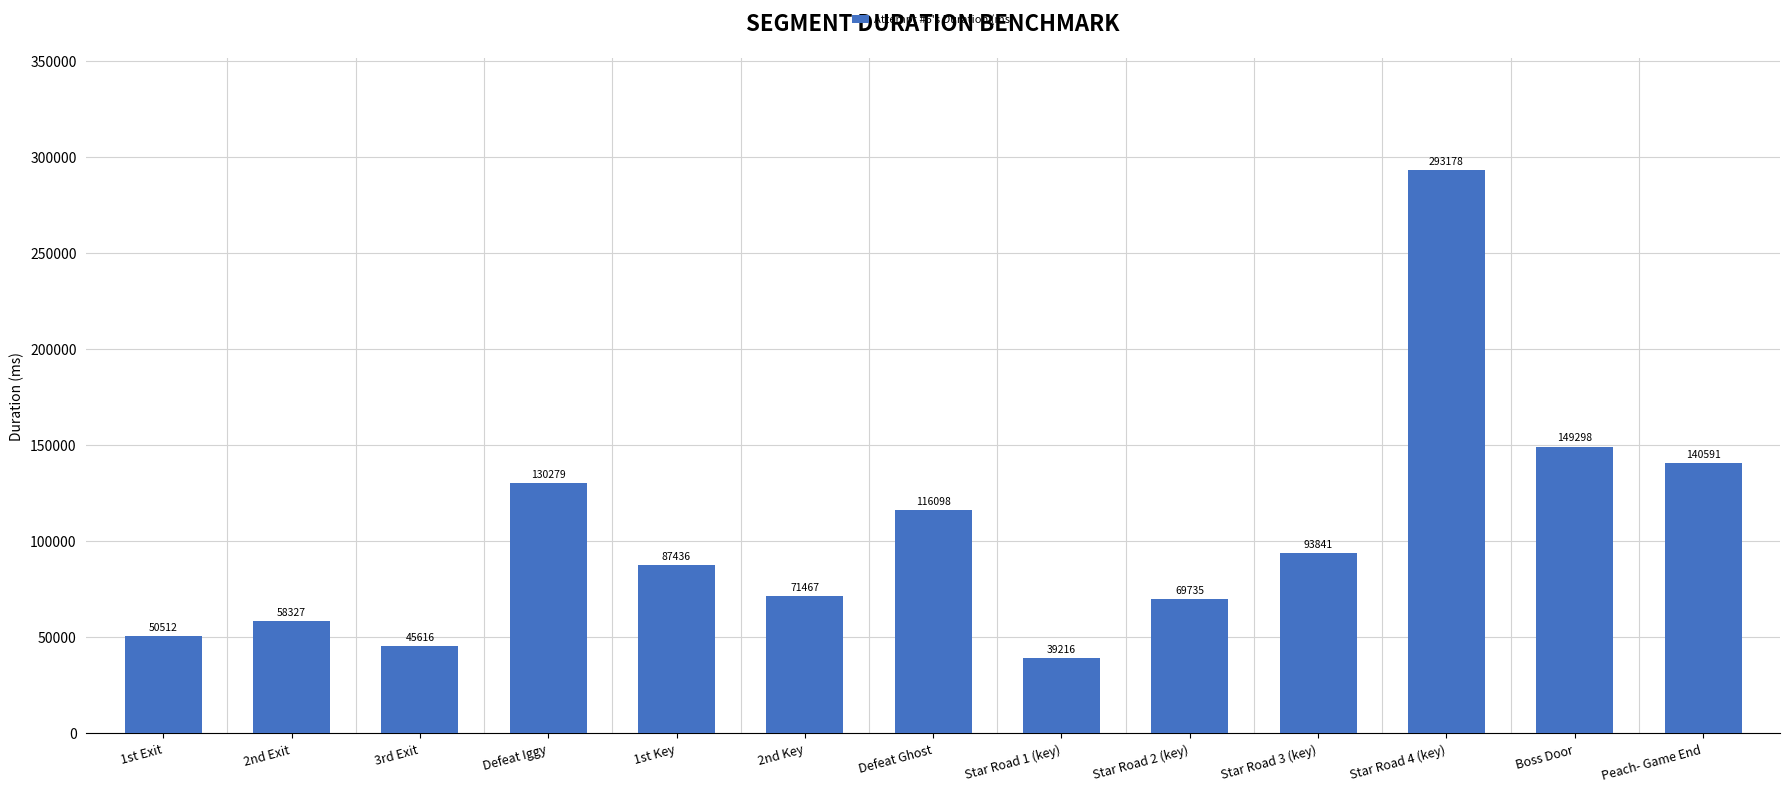

What is the sum of the values at Peach- Game End and 1st Exit?

191103